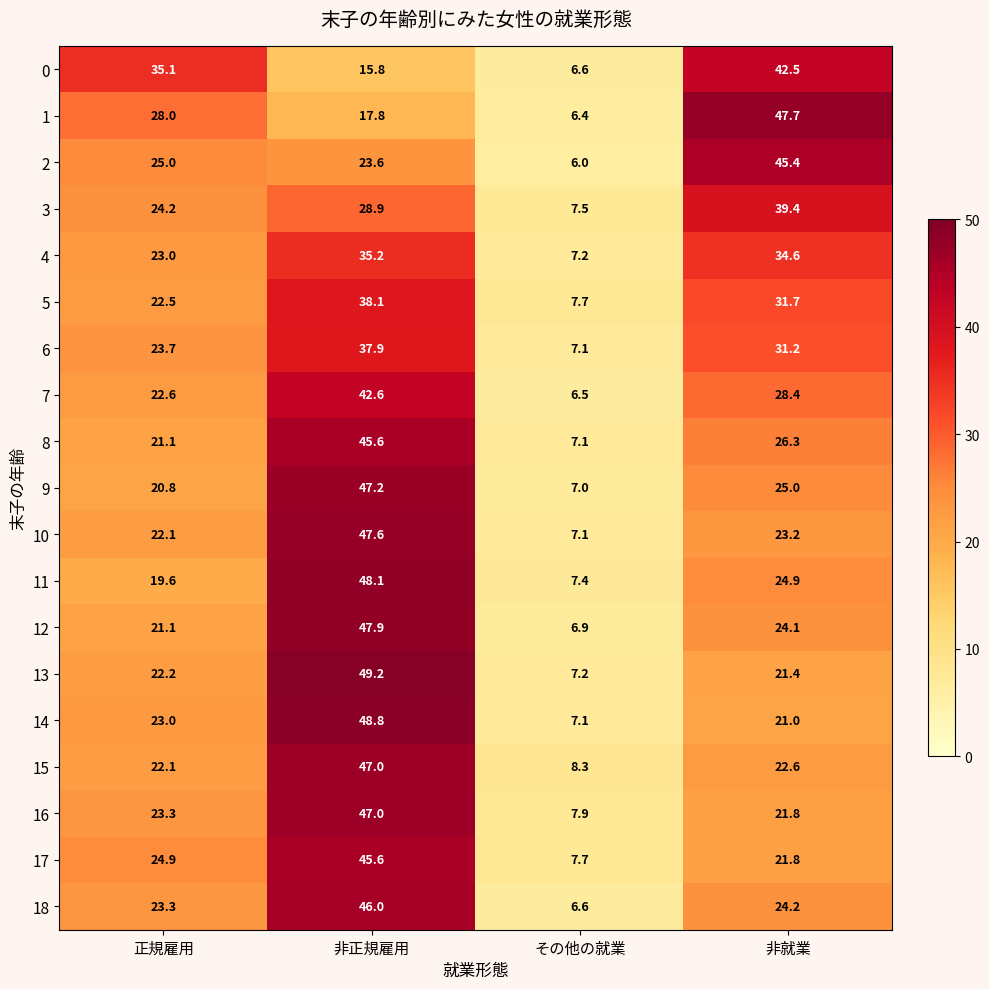

What is the total value across all series at 非就業?

557.2